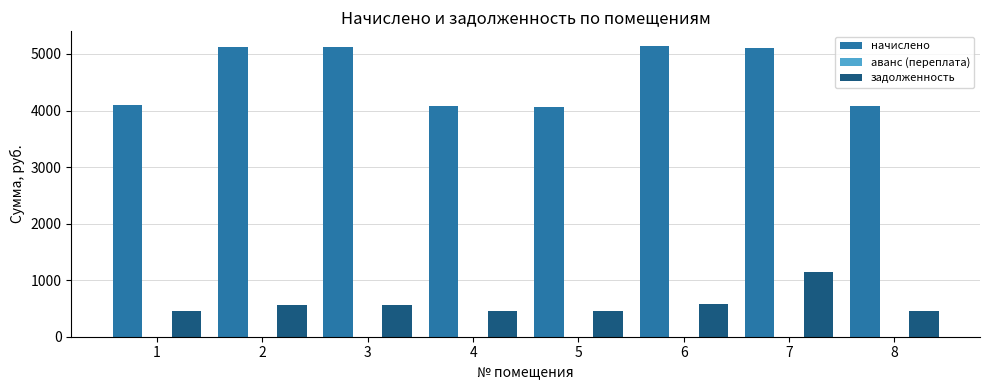

The value of начислено at 1 is 6672.3. True or false?

False